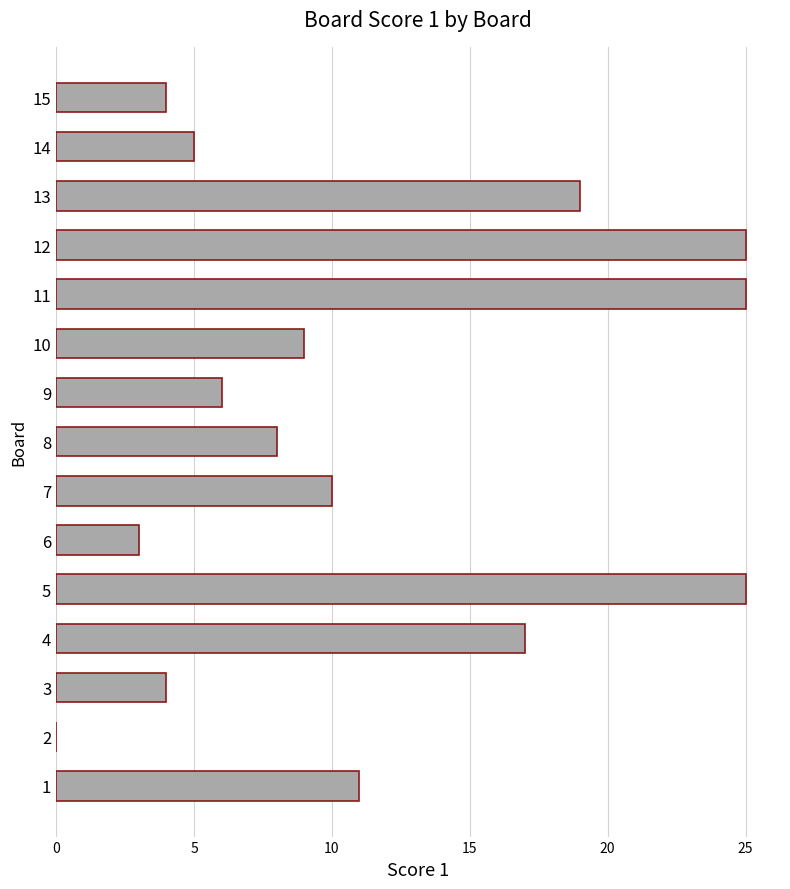

Reading bottom to top, extract all data points from this chart.

1=11	2=0	3=4	4=17	5=25	6=3	7=10	8=8	9=6	10=9	11=25	12=25	13=19	14=5	15=4